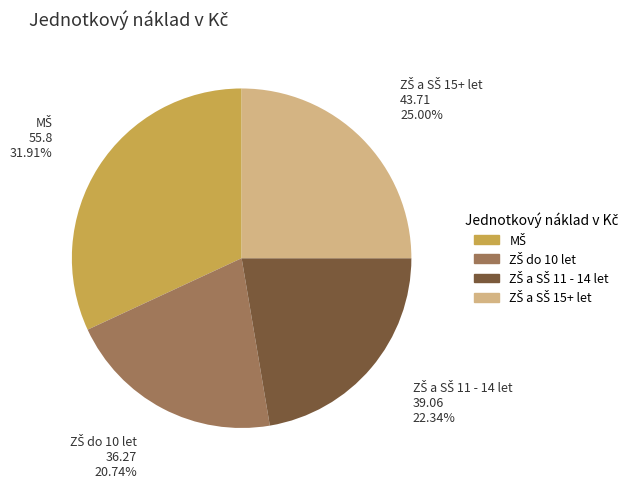

Is there any slice that represents more than half of the pie?

No